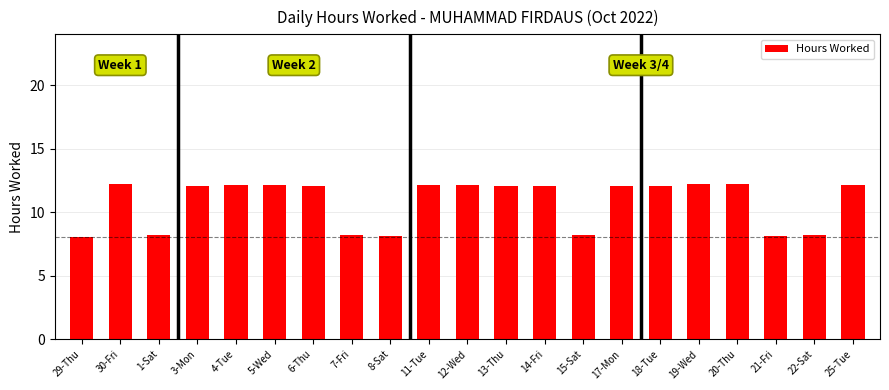

What position from the left is 5-Wed?

6